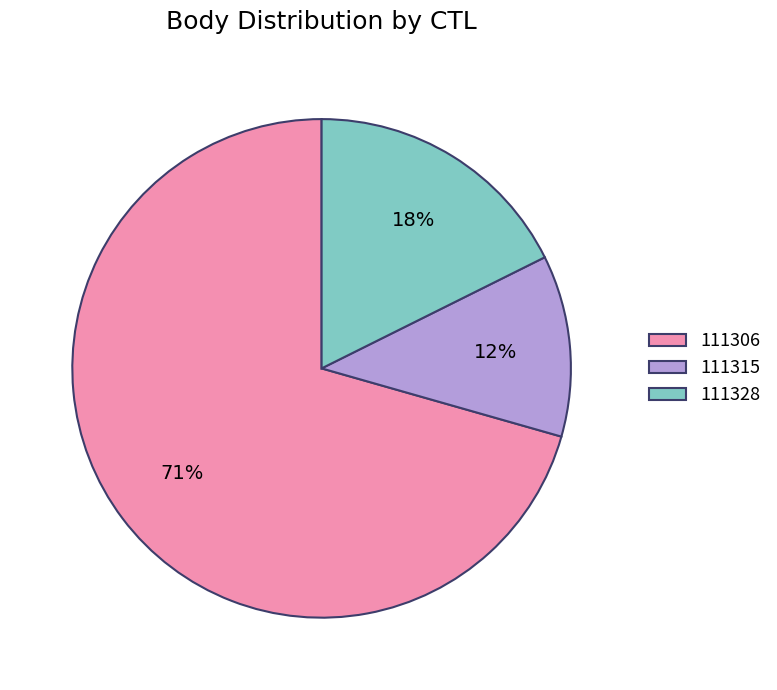

To the nearest percent, what is the average slice percentage?

33%